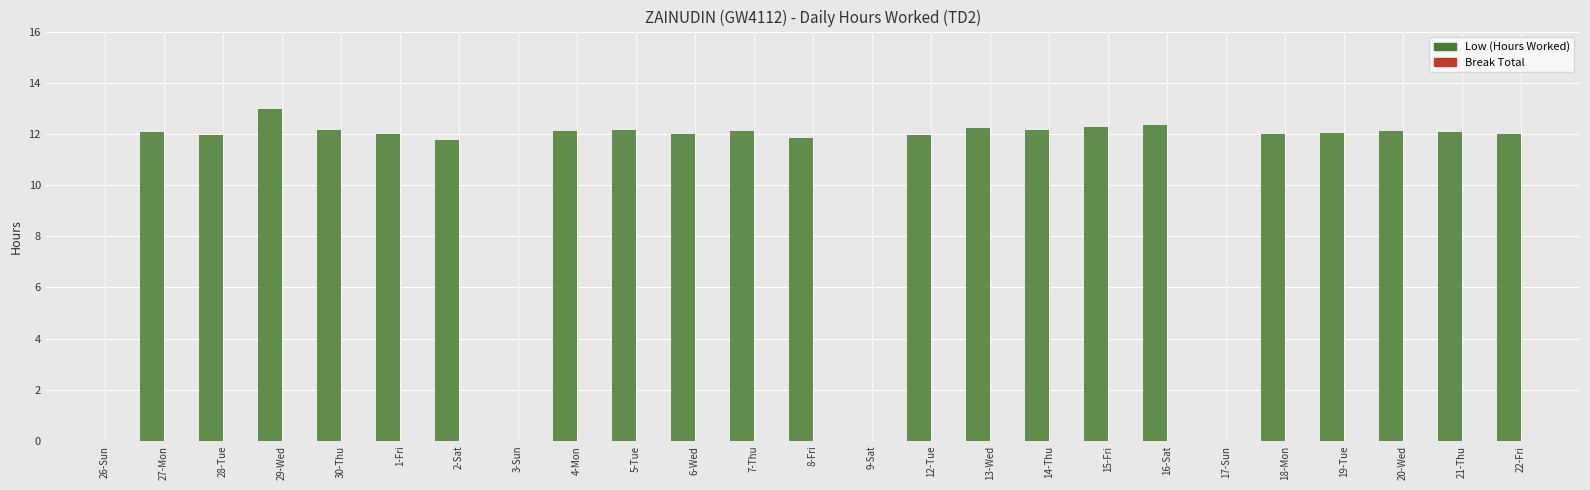

What is the sum of the values at 26-Sun and 4-Mon?

12.1